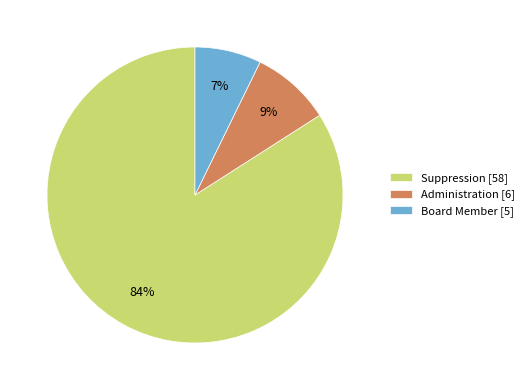

Is it true that Board Member is 1% of the pie?

False